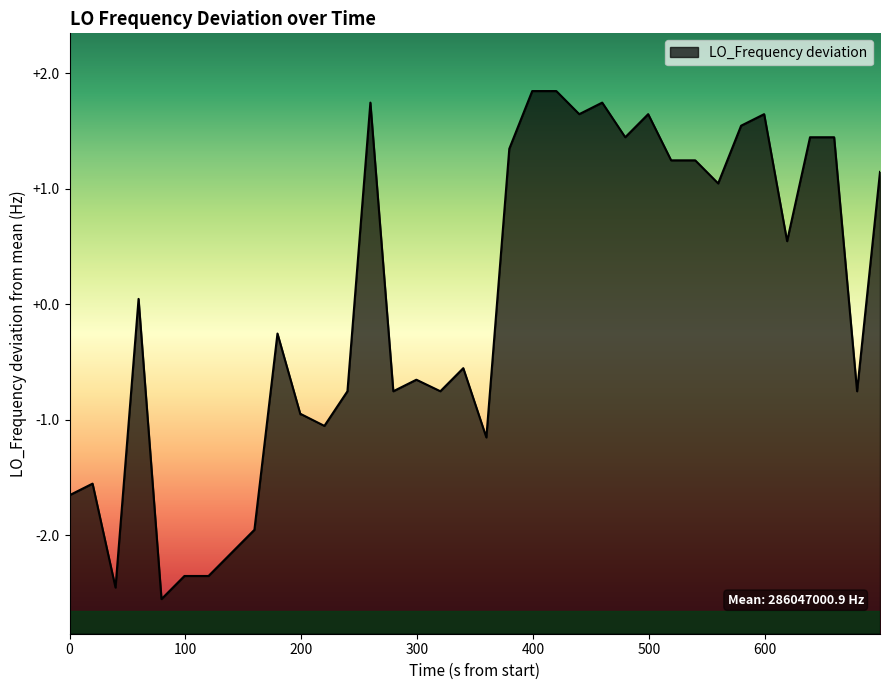

Count the number of data series in this chart.

1